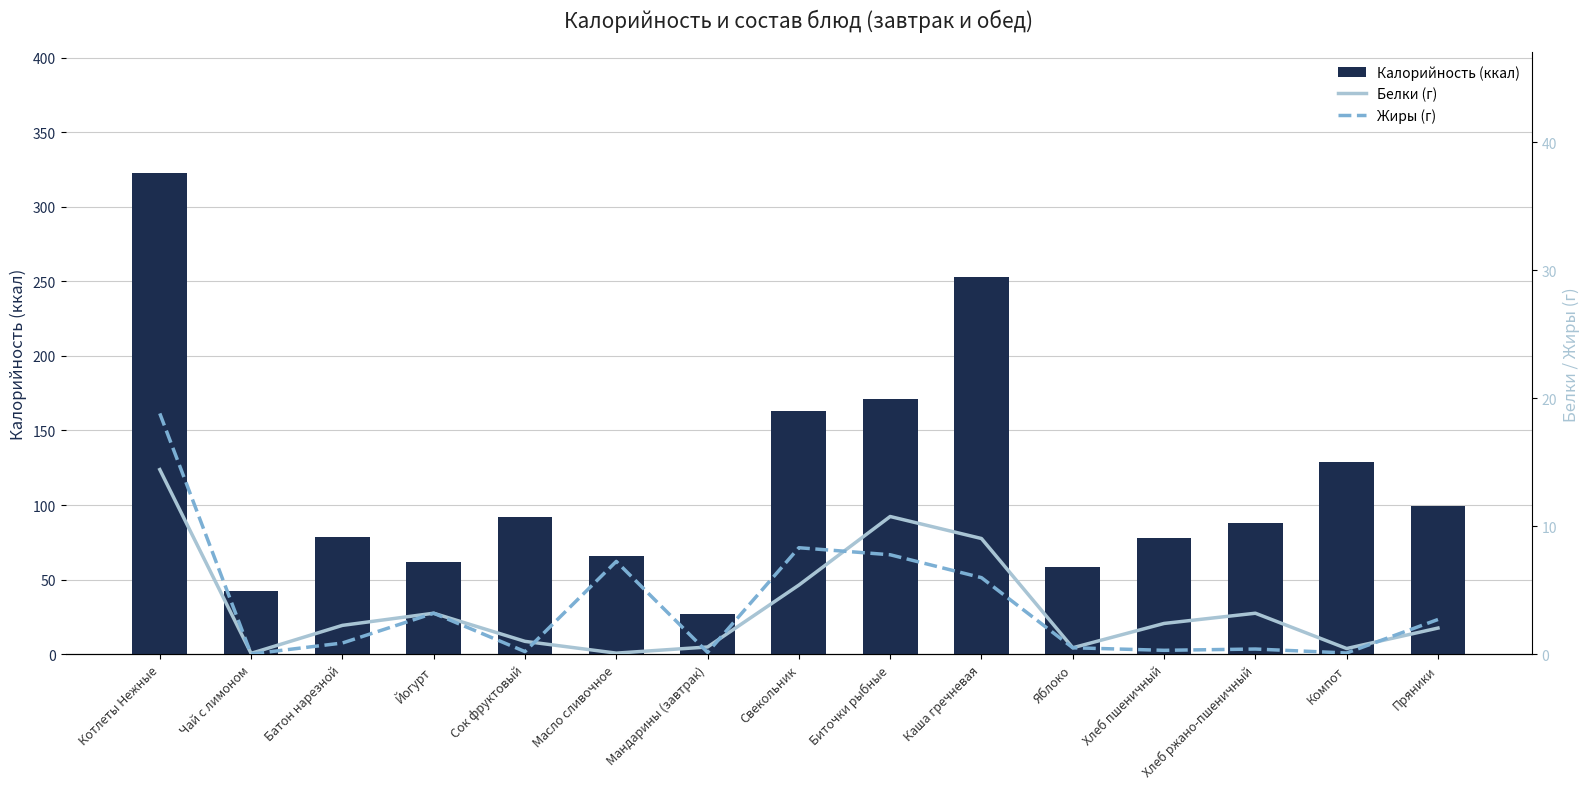

Reading left to right, what are all the values shown in this chart?

Калорийность (ккал): 322.9	42.3	78.6	62.0	92.0	66.0	26.6	162.8	171.0	253.0	58.8	78.0	88.0	128.6	99.4
Белки (г): 14.4	0.1	2.2	3.2	1.0	0.1	0.6	5.4	10.8	9.0	0.5	2.4	3.2	0.4	2.0
Жиры (г): 18.8	0.0	0.9	3.2	0.2	7.2	0.1	8.3	7.8	6.0	0.5	0.3	0.4	0.1	2.7